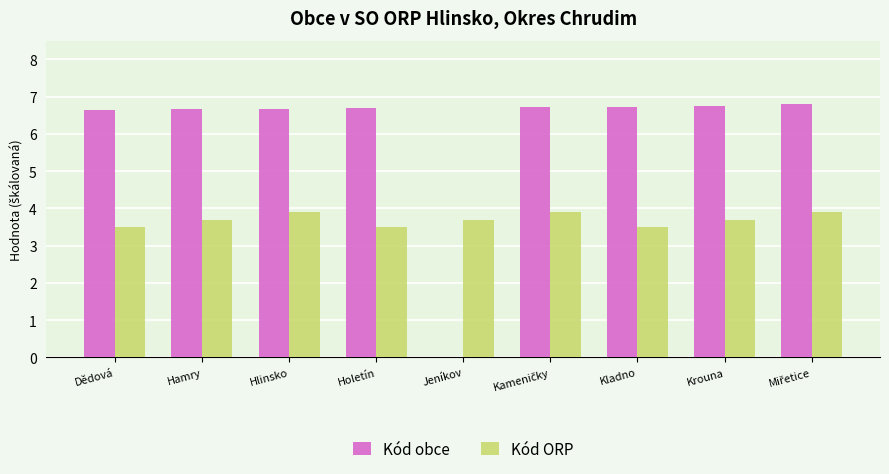

How many Kód ORP values are between 3 and 4?

9